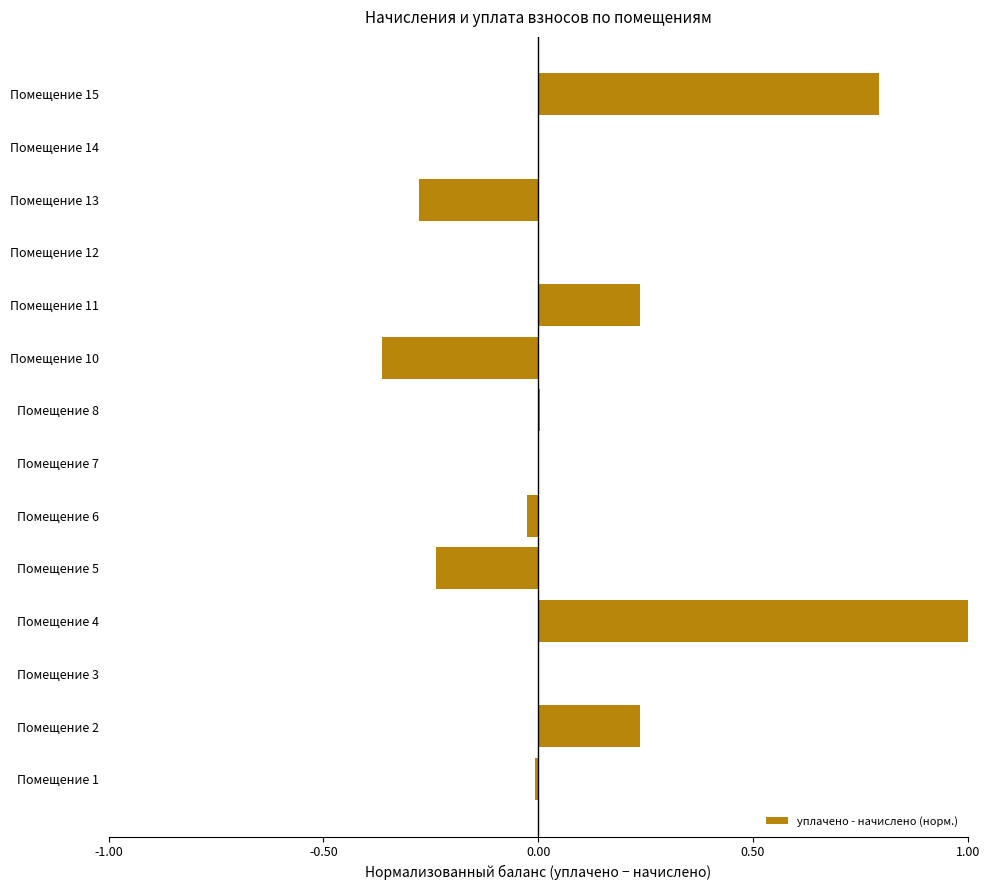

What is the sum of all values?

1.4